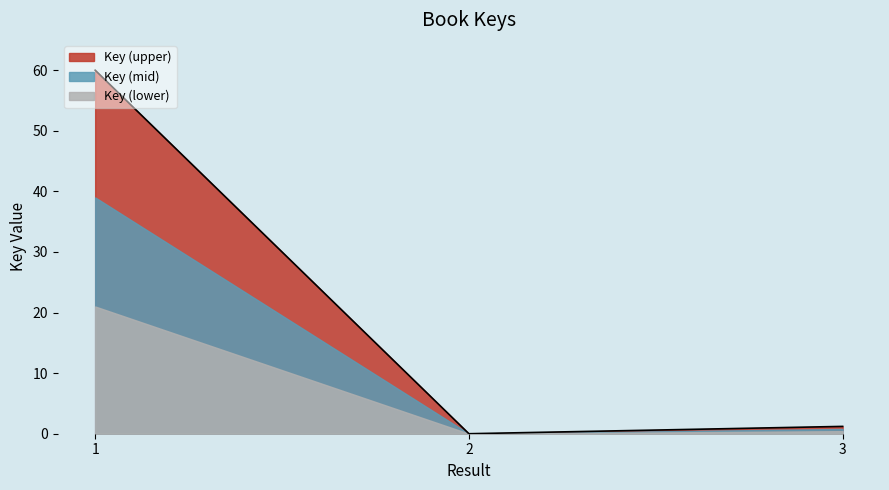

What is the average value?

20.4